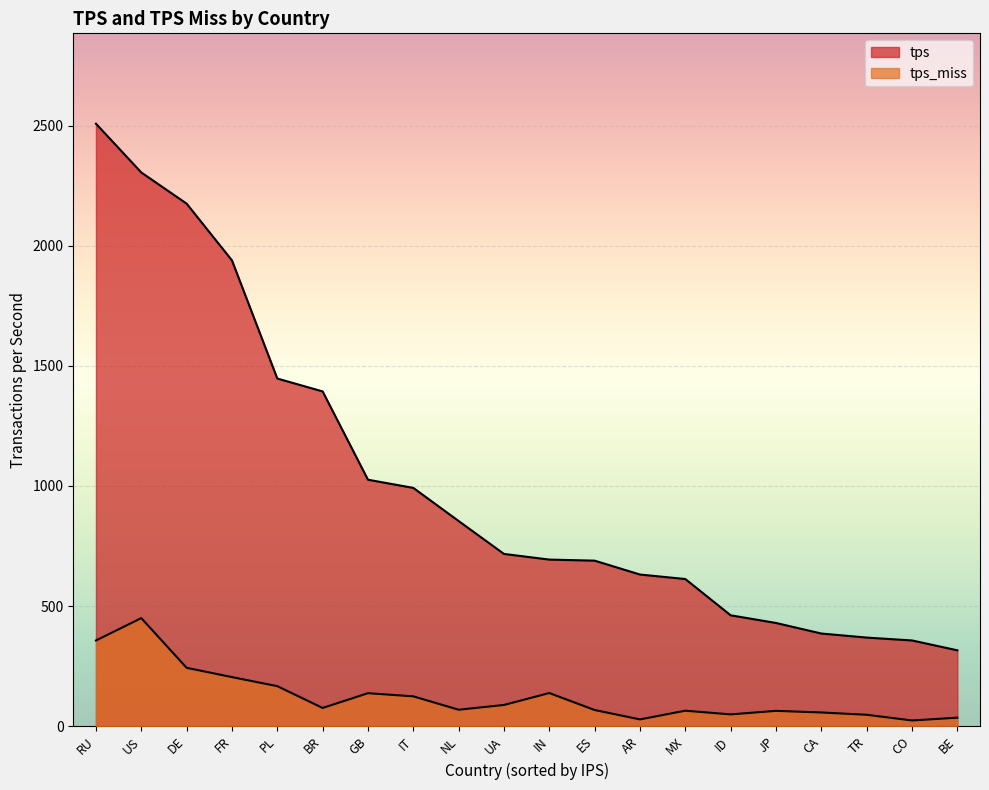

True or false: tps and tps_miss intersect in this chart.

False